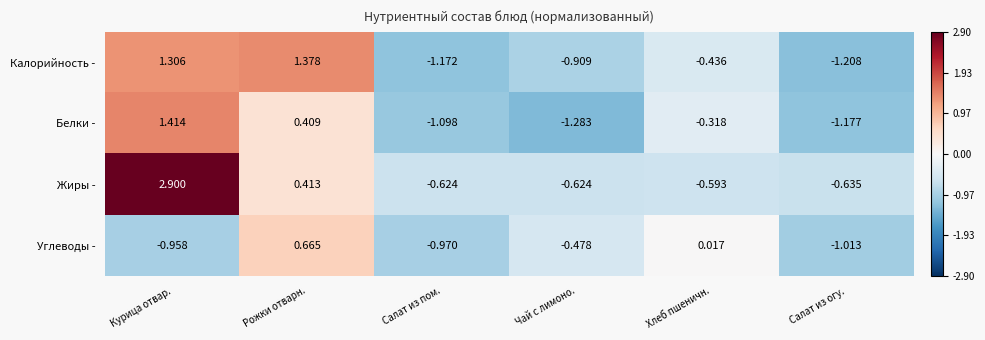

Where is Жиры - nearest to the value 1?

Рожки отварн.